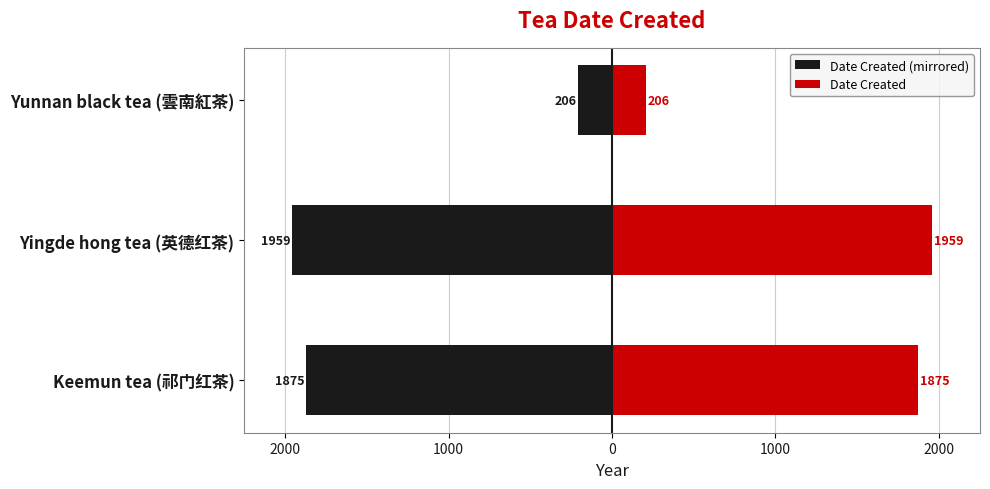

What is the value of the Date Created (mirrored) bar at the 1st from the left?

-1875